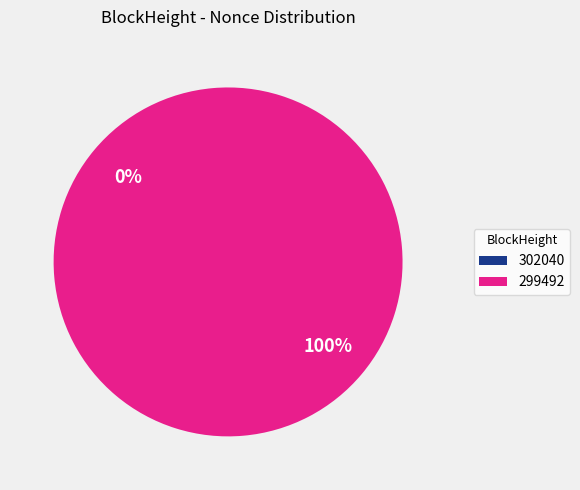

Combined, do 299492 and 302040 account for over 50%?

Yes